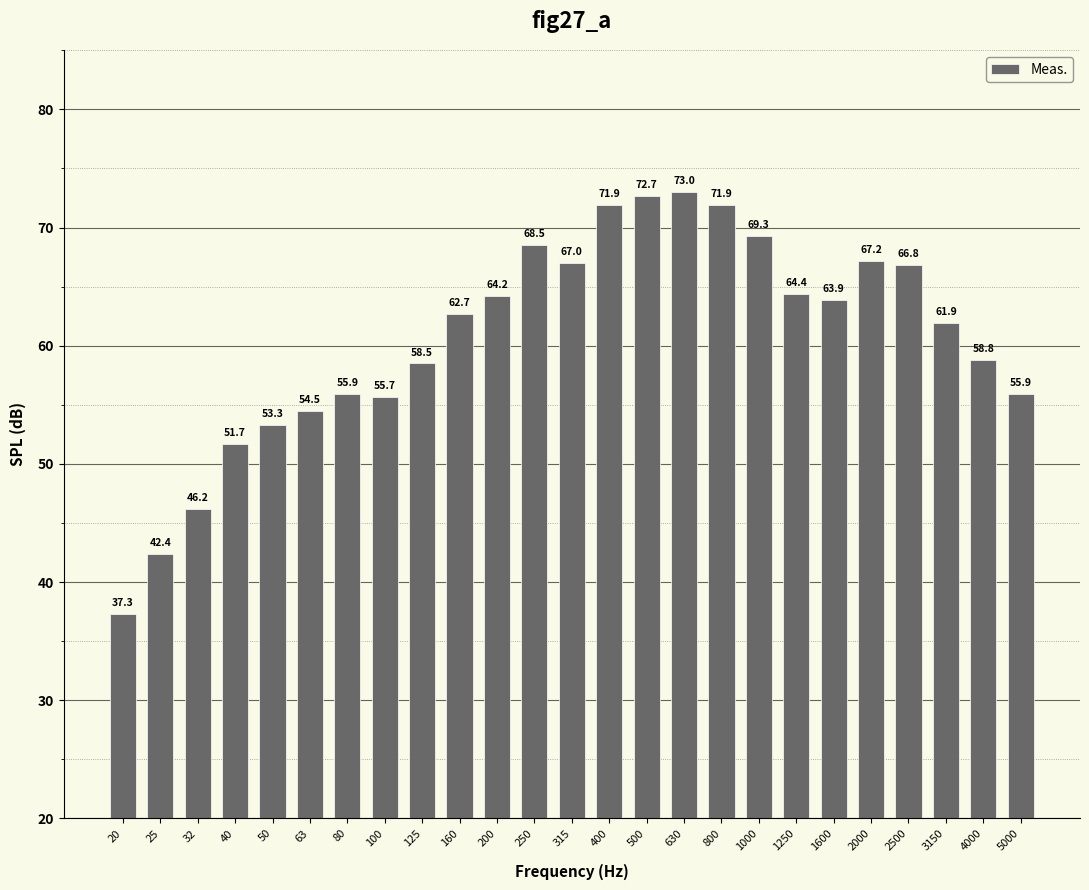

Reading right to left, transcribe all the data shown in this chart.

55.9	58.8	61.9	66.8	67.2	63.9	64.4	69.3	71.9	73.0	72.7	71.9	67.0	68.5	64.2	62.7	58.5	55.7	55.9	54.5	53.3	51.7	46.2	42.4	37.3